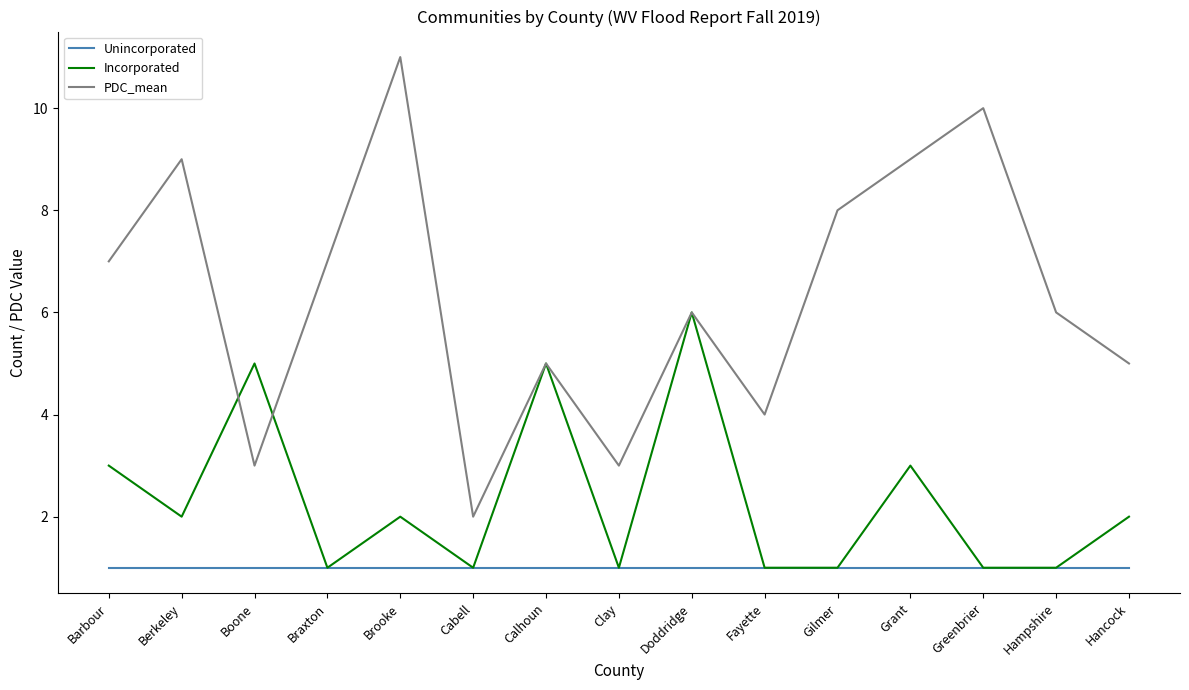

Is it true that PDC_mean equals 6 at Doddridge?

True